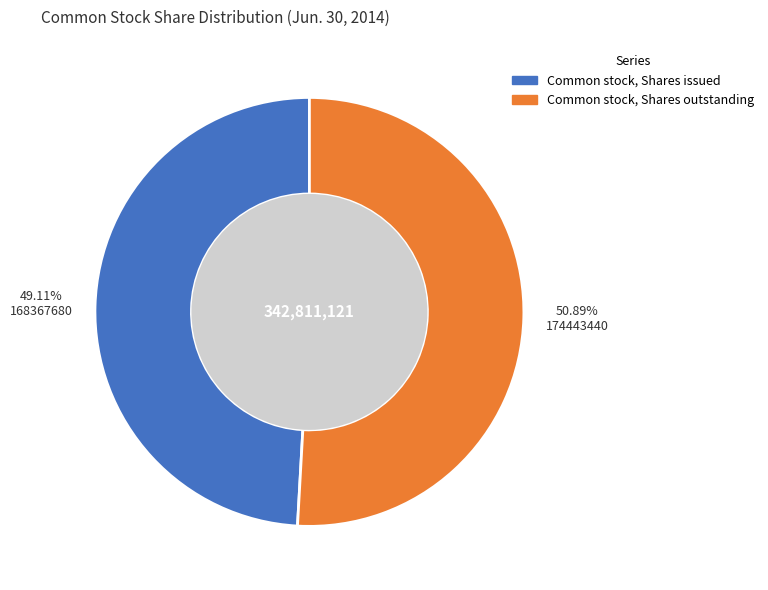

What is the ratio of the value at Common stock, Shares issued to the value at Common stock, Shares outstanding?

1.0